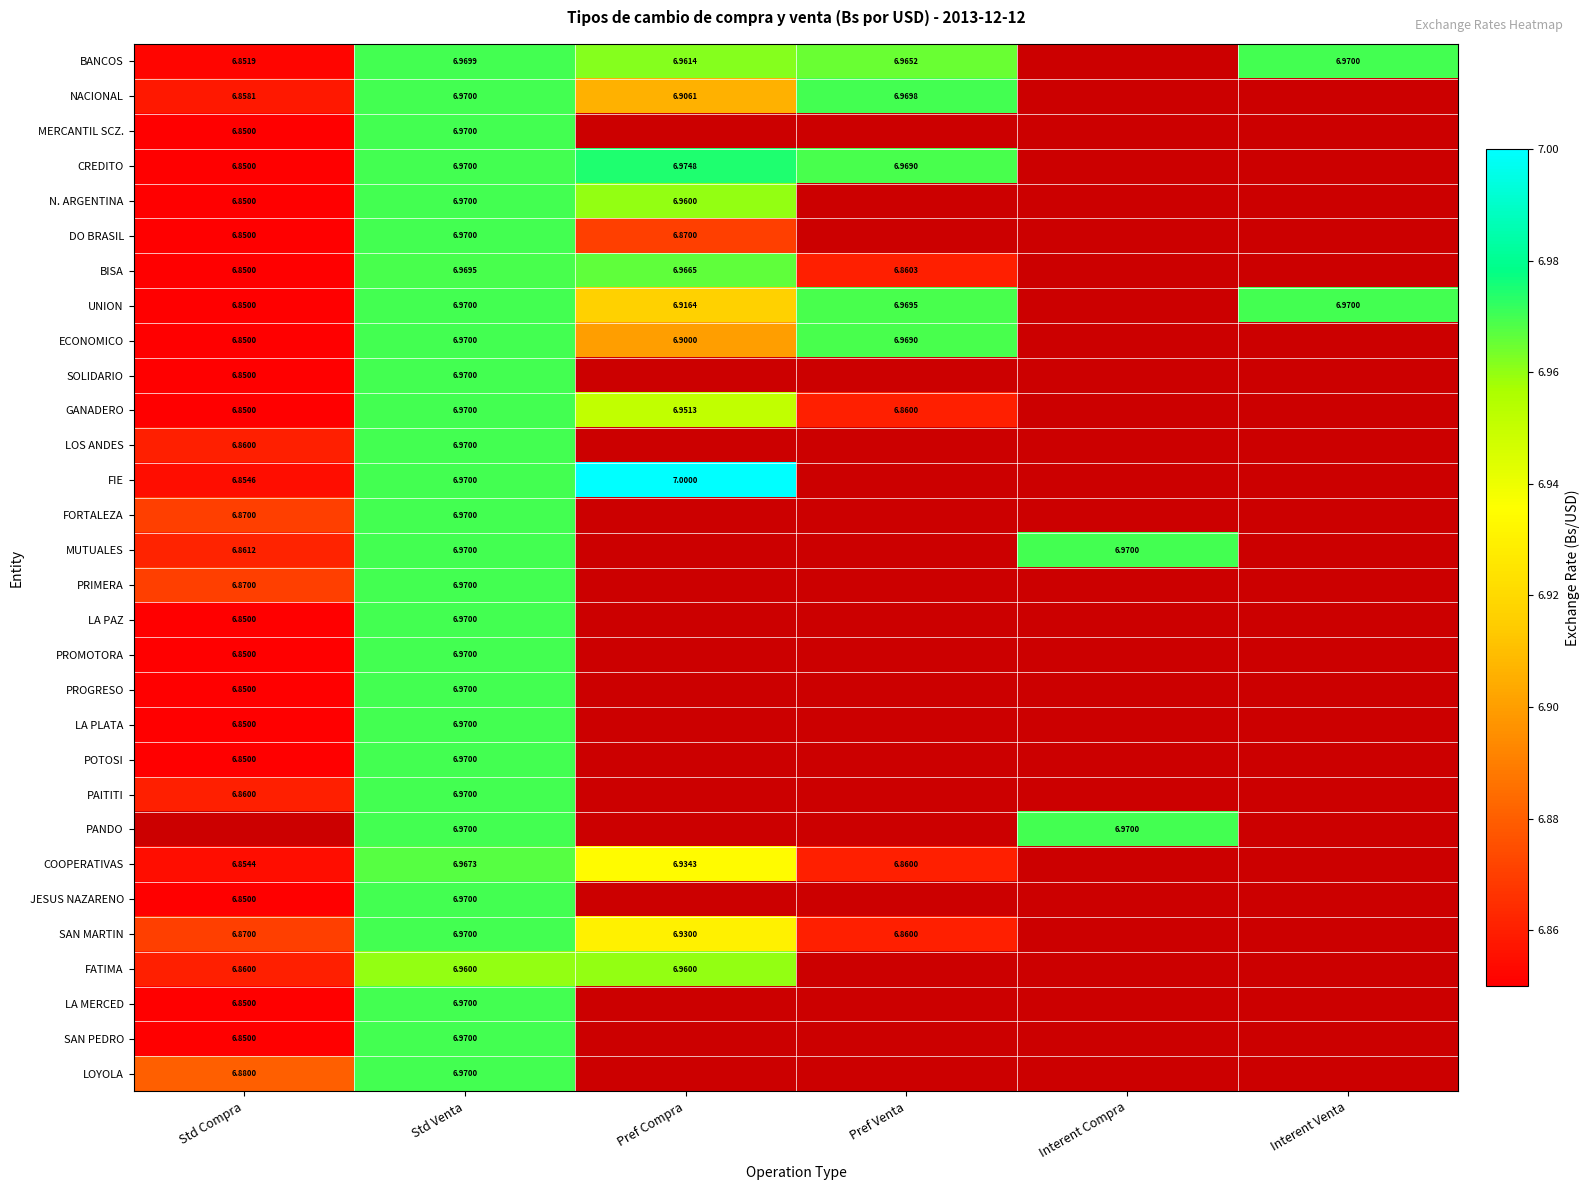

Rank the categories by FIE value from lowest to highest.

Std Compra, Std Venta, Pref Compra, Pref Venta, Interent Compra, Interent Venta